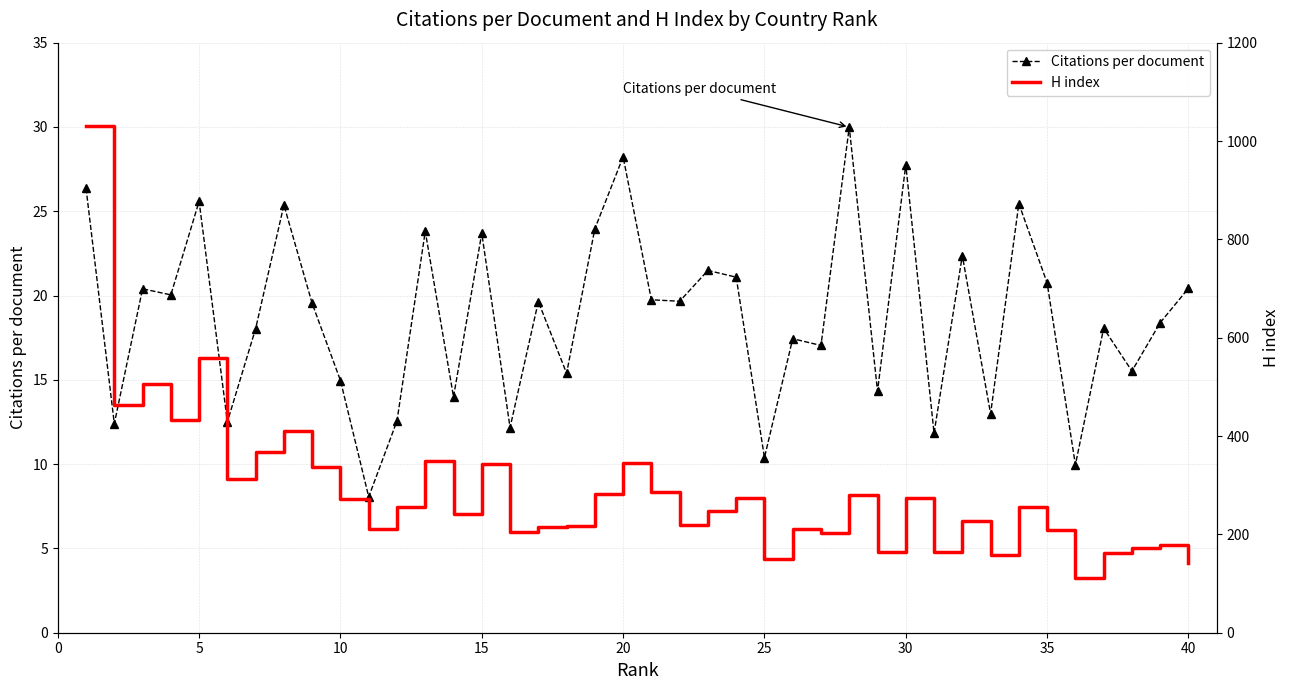

The Citations per document series shows 31.7 at 35. True or false?

False